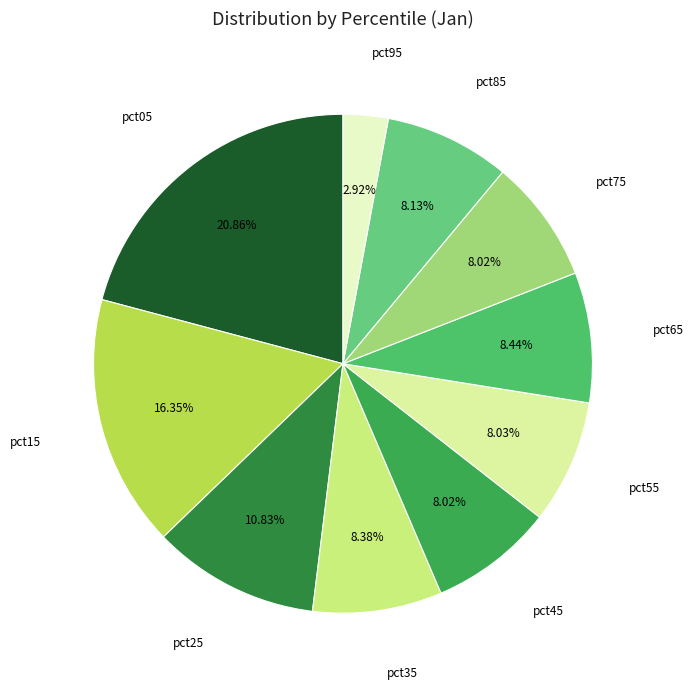

Combined, what portion of the pie is pct15 and pct75?

24.4%